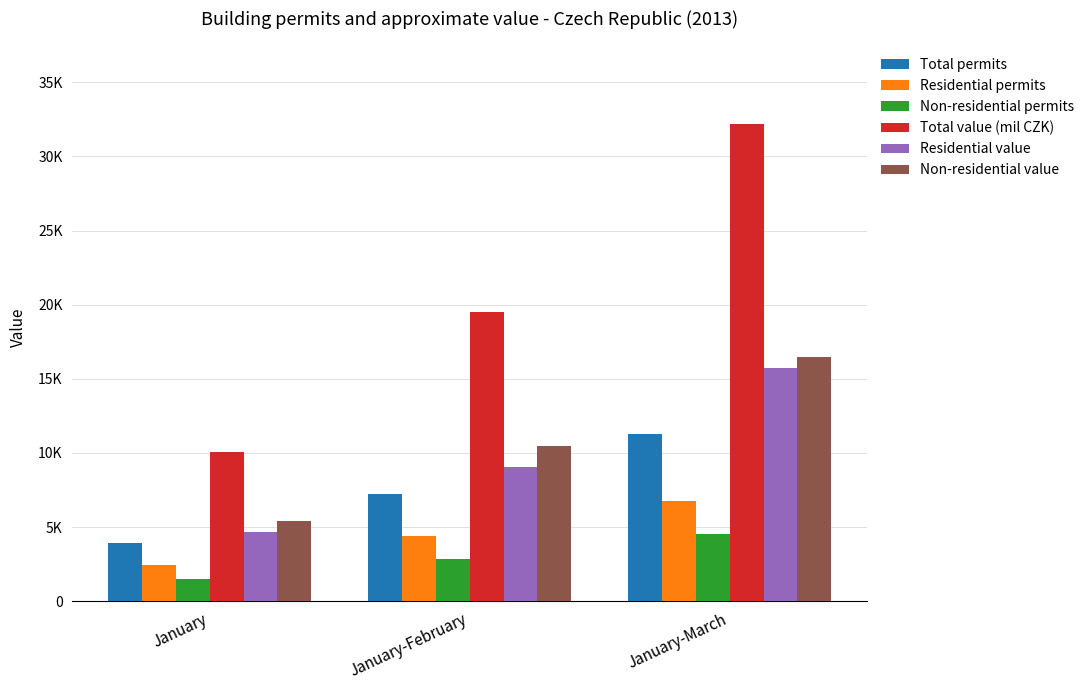

Does the chart contain stacked bars?

No